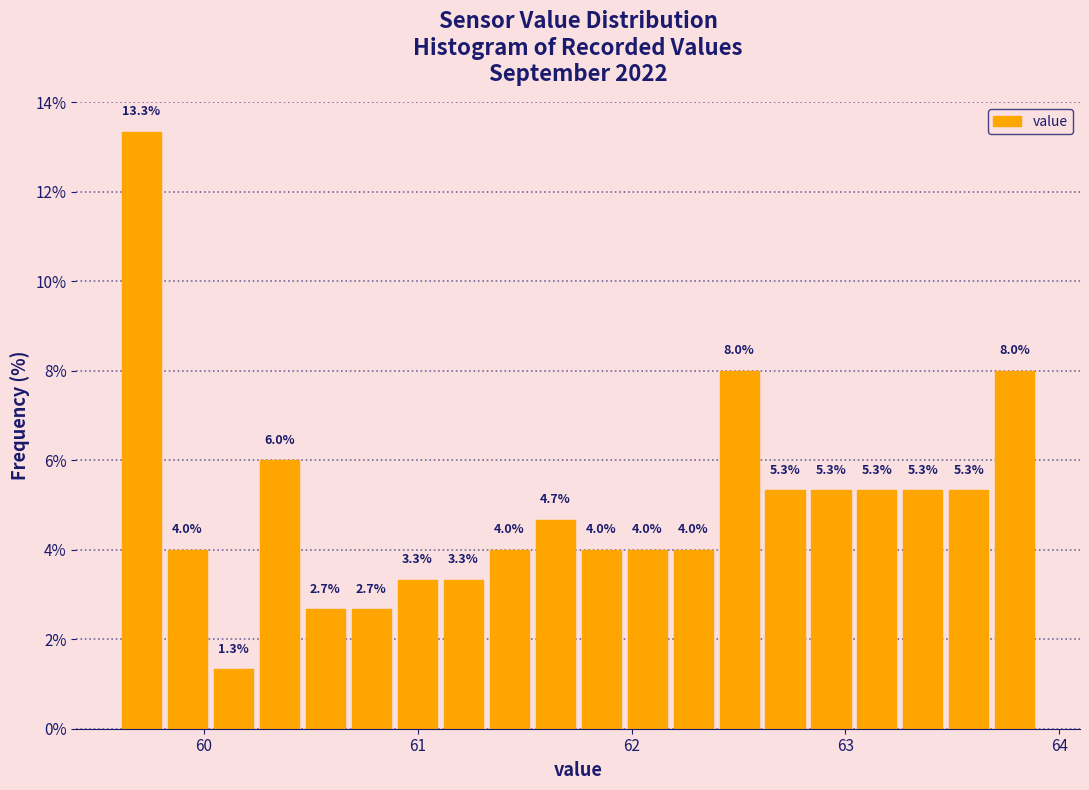

Read against the x-axis, roughly where is the centre of the tallest bar?

59.7